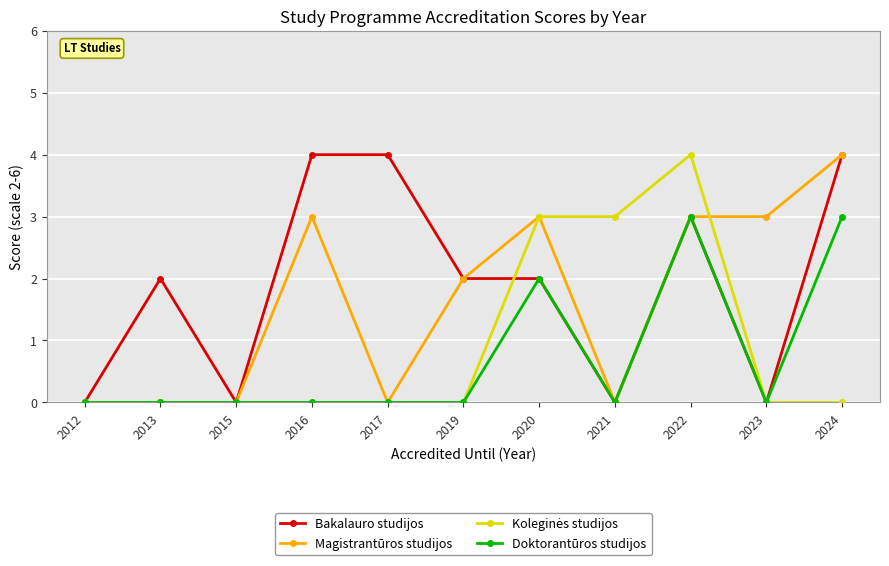

The value of Magistrantūros studijos at 2015 is 0. True or false?

True